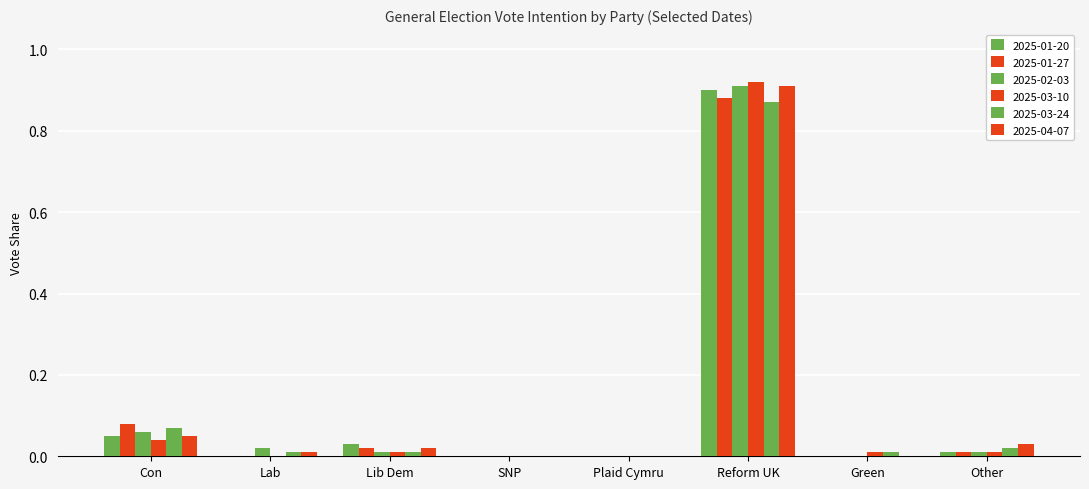

Is it true that 2025-04-07 equals 0.0 at Plaid Cymru?

True